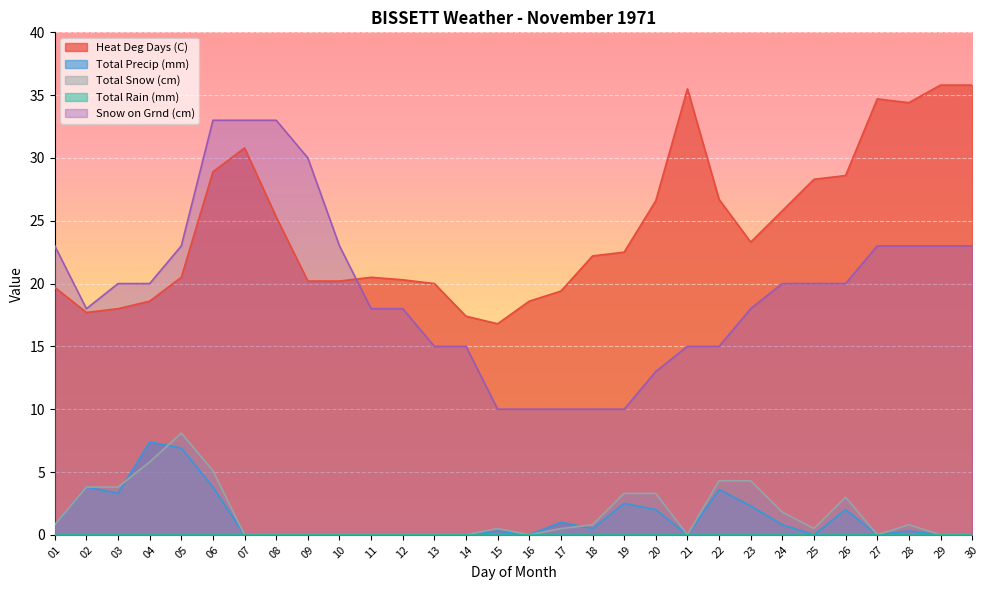

What is the maximum value shown in the chart?

35.8